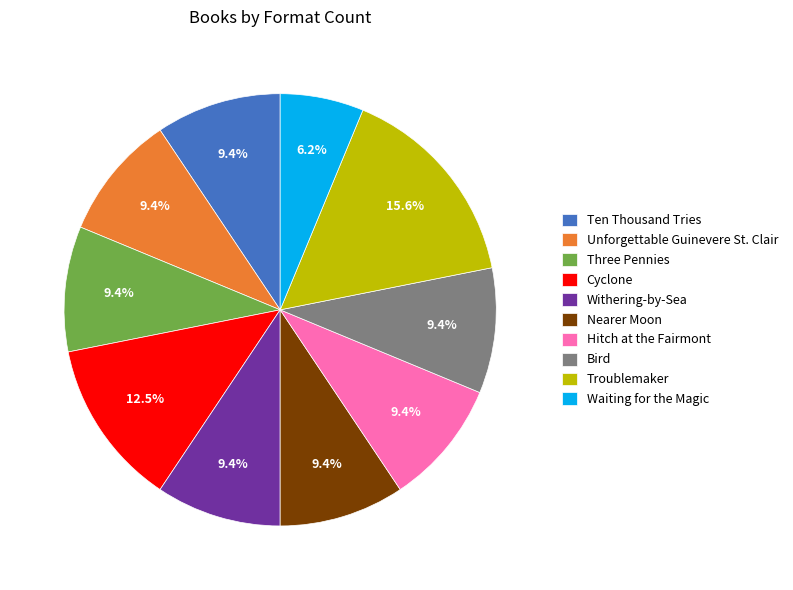

Is Troublemaker the majority of the pie?

No